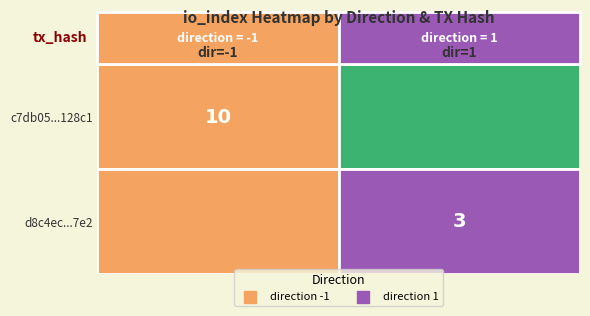

The d8c4ec866145813dc097a2da8fd0abef288c7e2 series shows 3 at io_index. True or false?

True